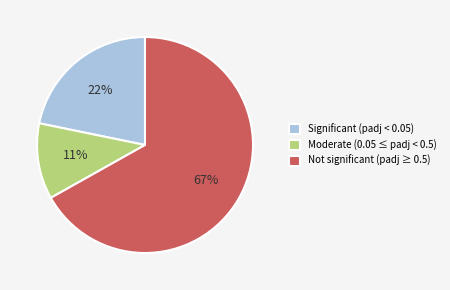

Is there any slice that represents more than half of the pie?

Yes